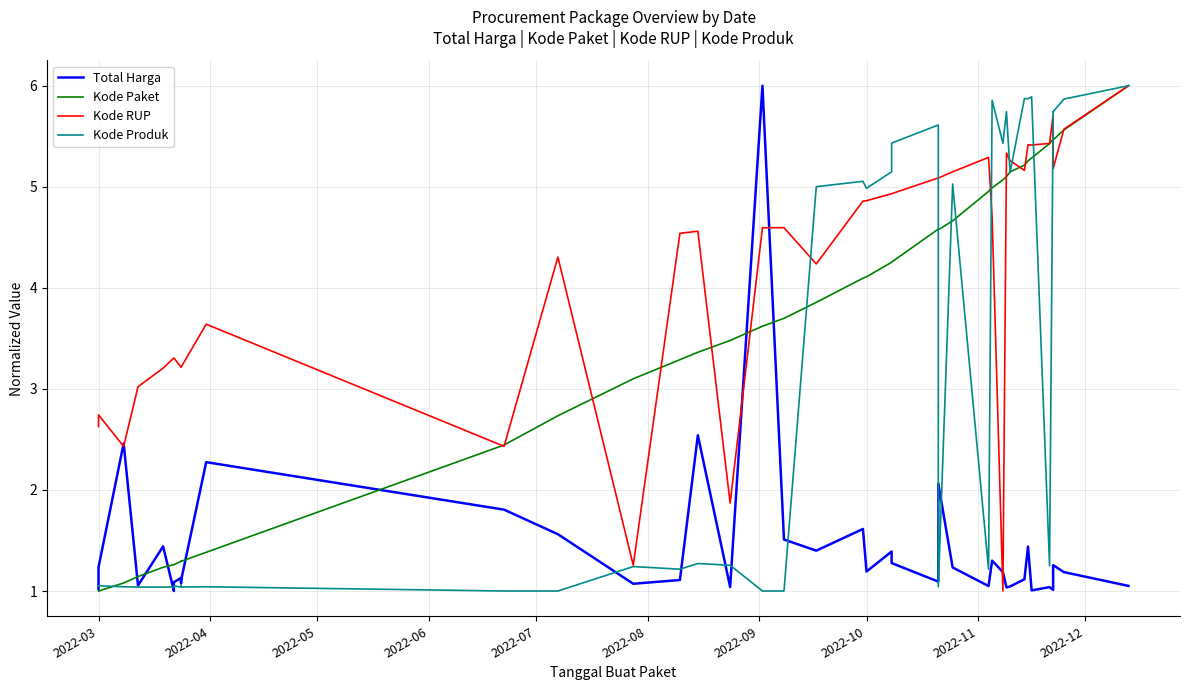

How many lines are shown in the chart?

4